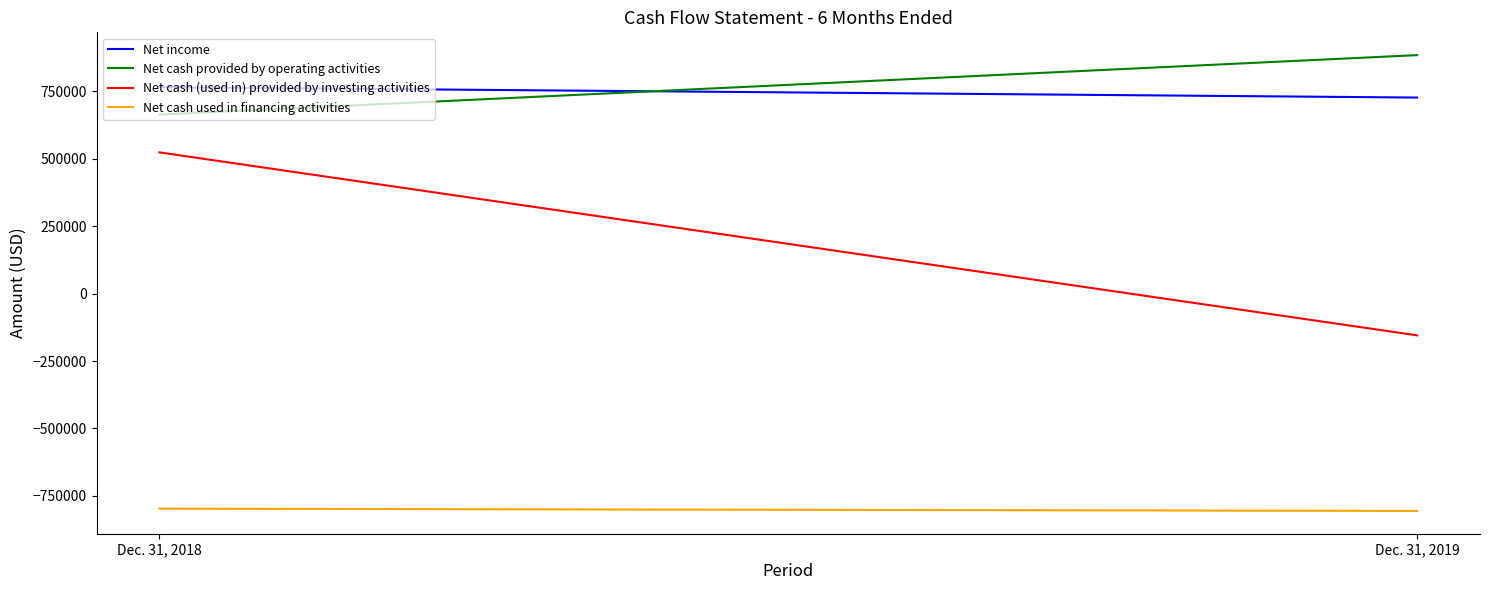

Which series has the largest total across all categories?

Net cash provided by operating activities